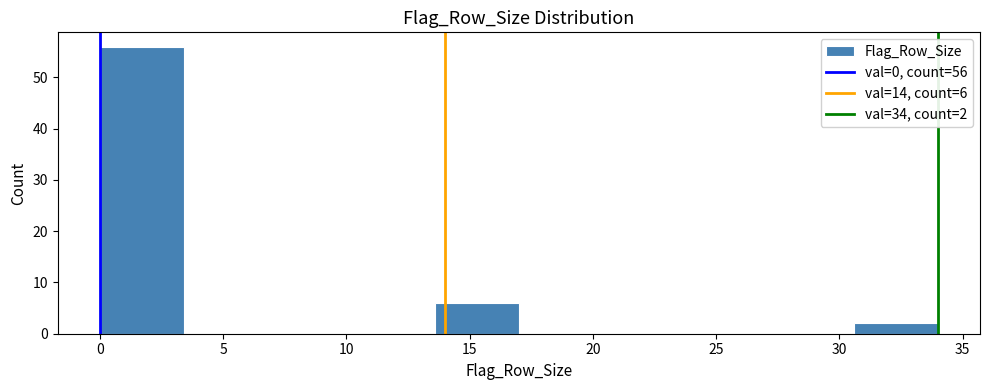

Which range on the x-axis has the tallest bar?

0.0 to 3.4